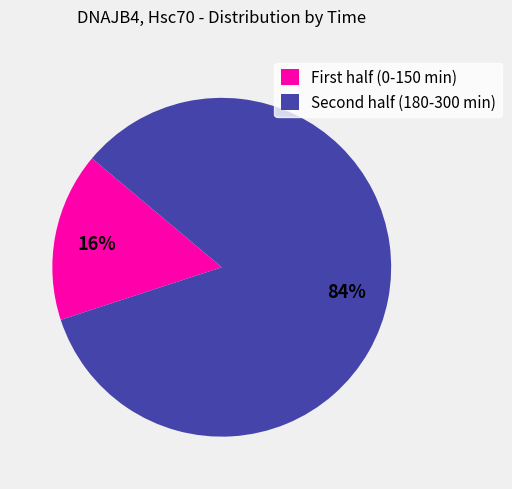

To the nearest percent, what is the average slice percentage?

50%